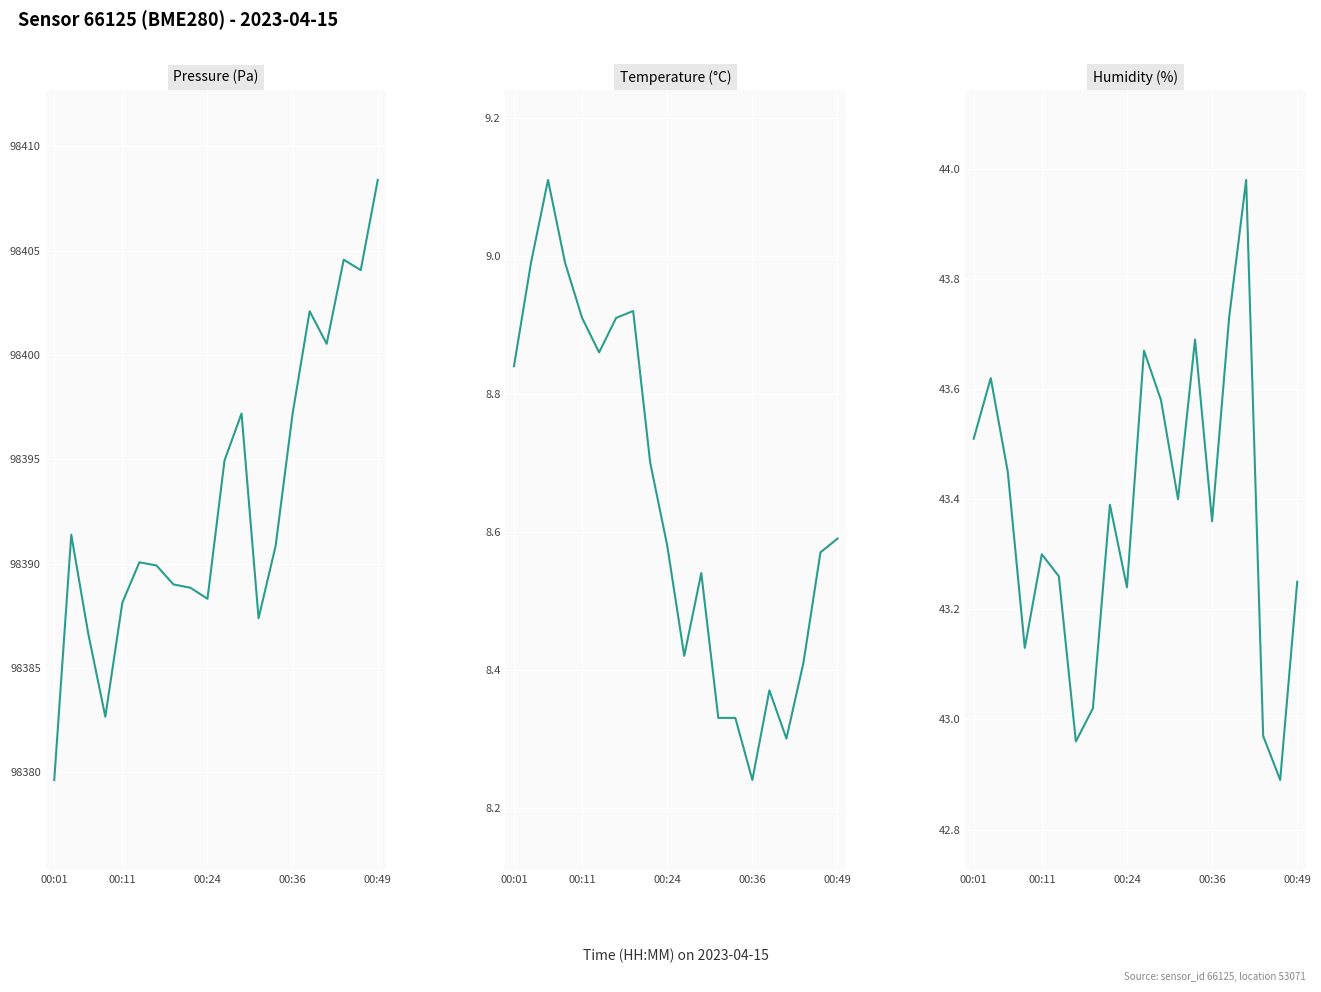

Where is temperature nearest to the value 8?

00:36